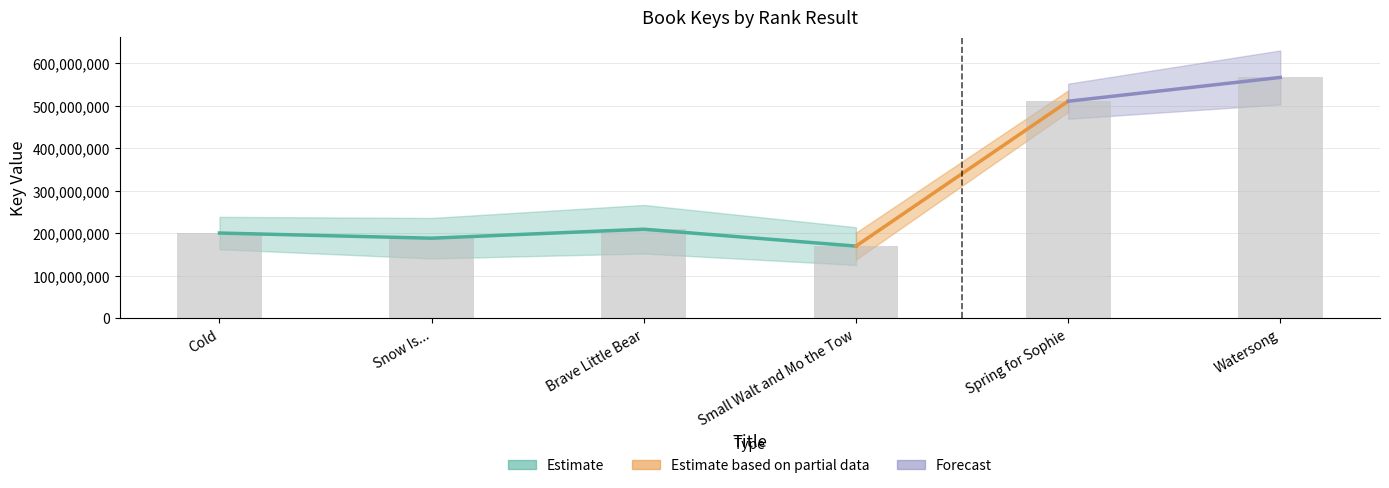

How many values are below 209409341?

3